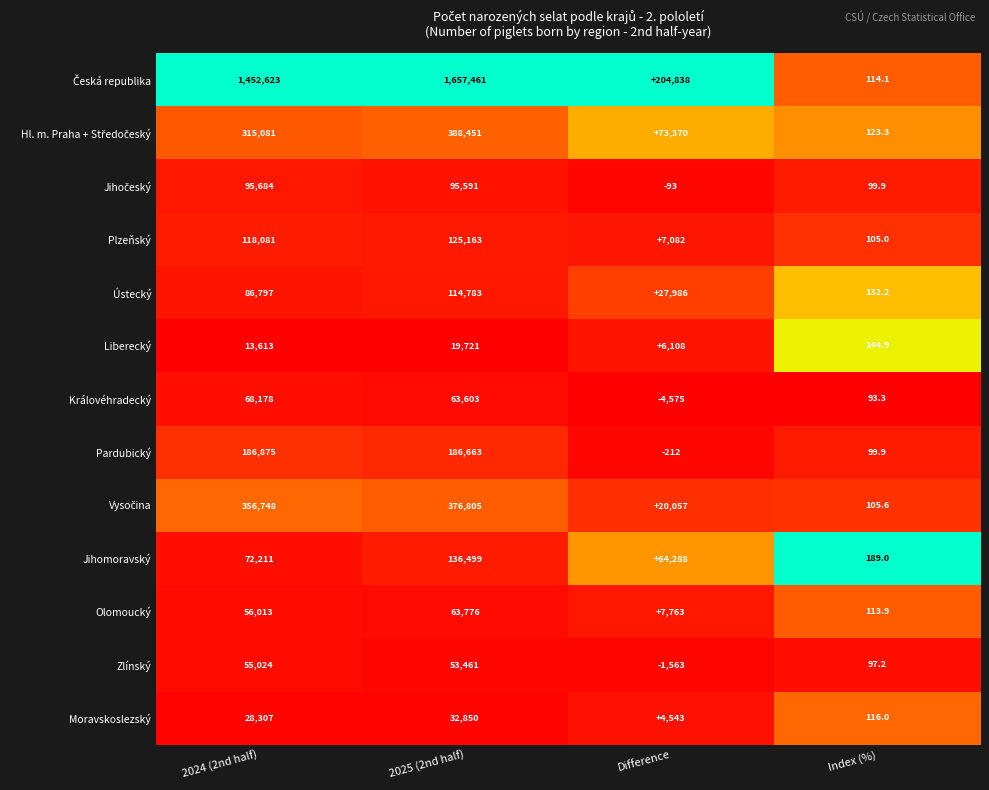

Which category has the highest value across all series?

2025 (2nd half)